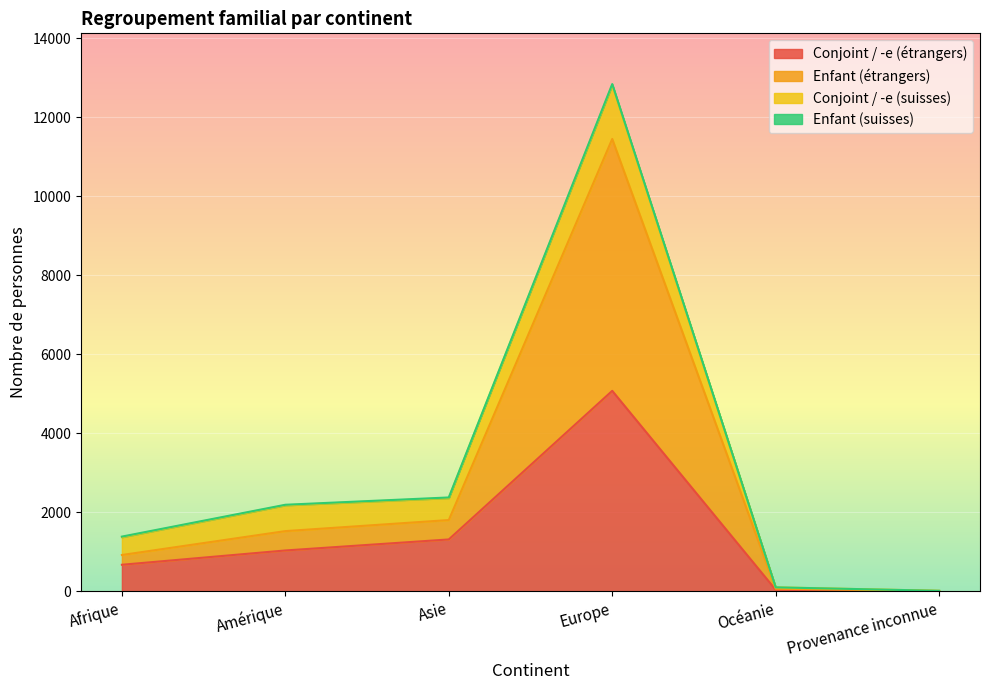

At which category is the sum across all series the highest?

Europe